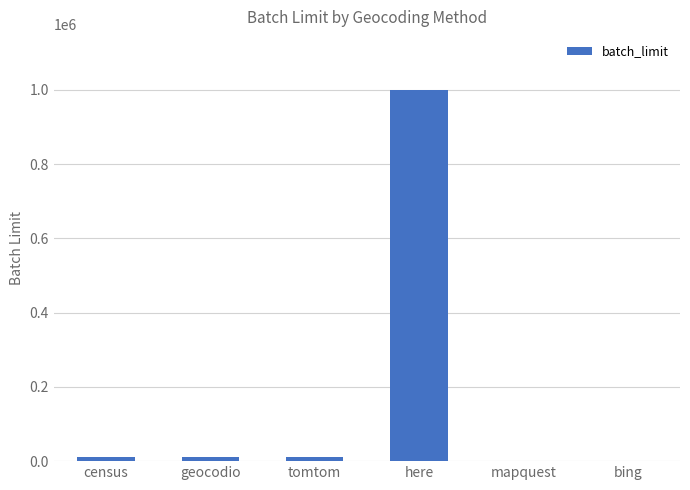

Read the value at geocodio, to the nearest 100.

10000